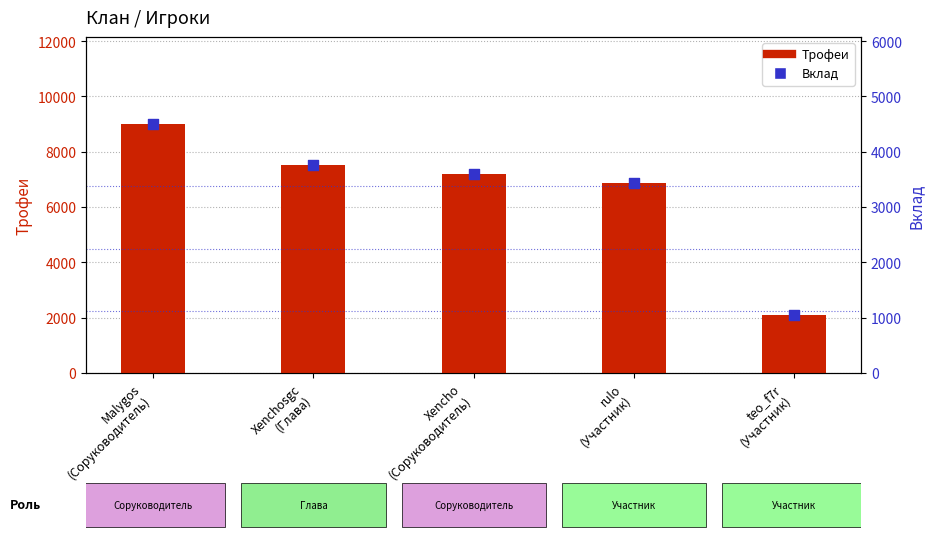

What is the total value across all series at Malygos
(Соруководитель)?

13500